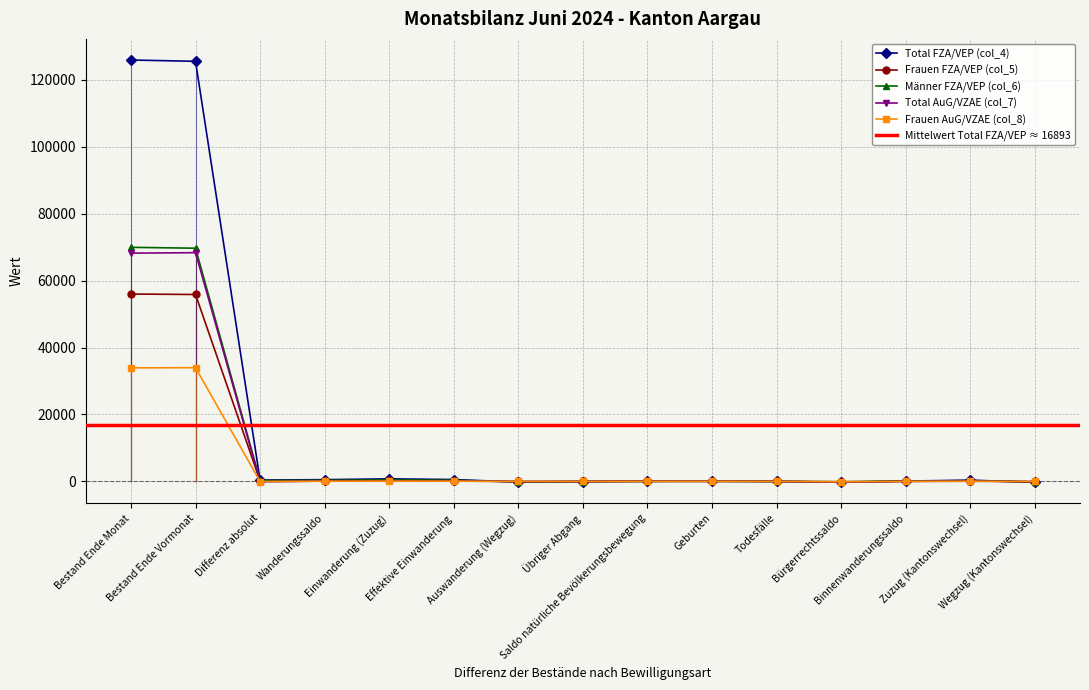

What is the sum of all Frauen FZA/VEP (col_5) values?

112575